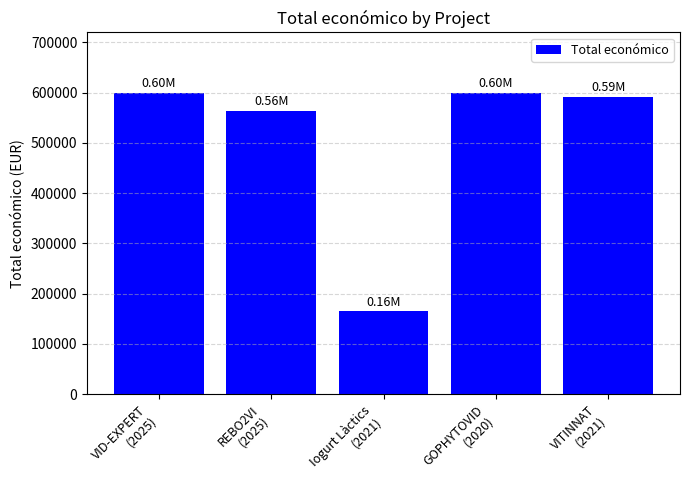

What is the difference between the second highest and second lowest values?

35723